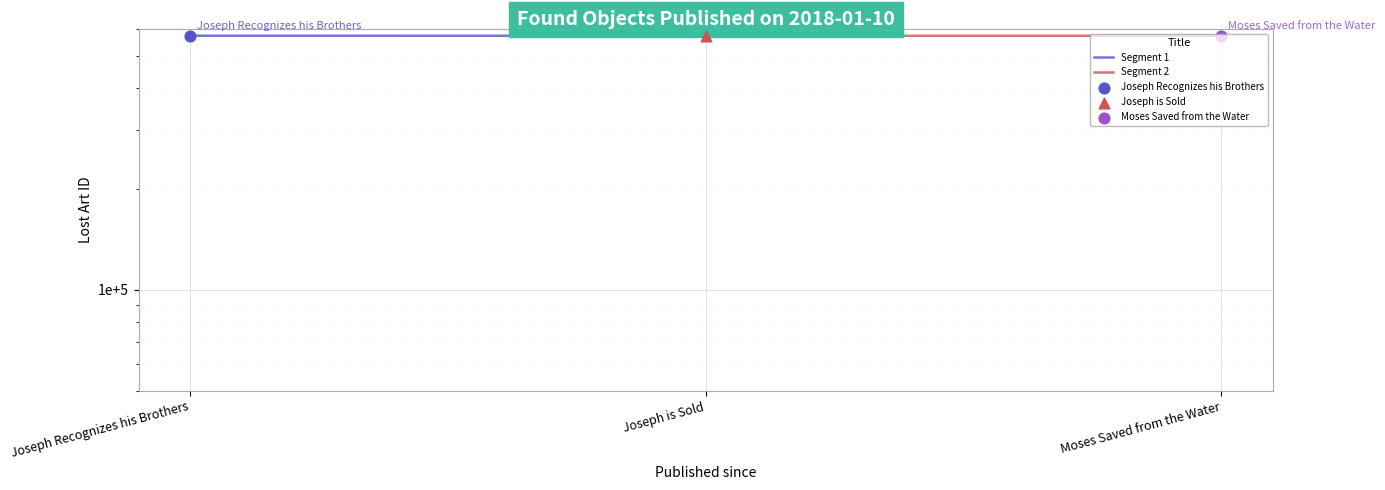

Which series has the widest spread of Y values?

Segment 2